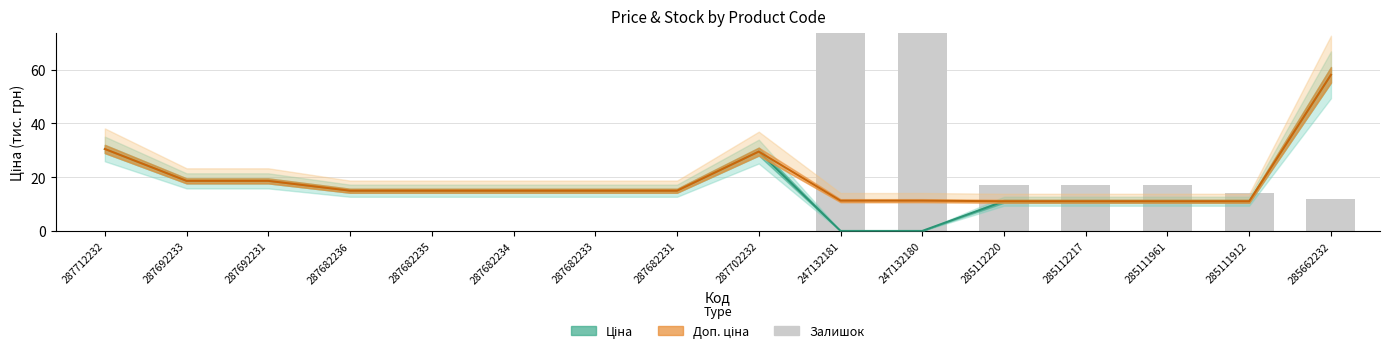

Where is Ціна nearest to the value 29?

287702232